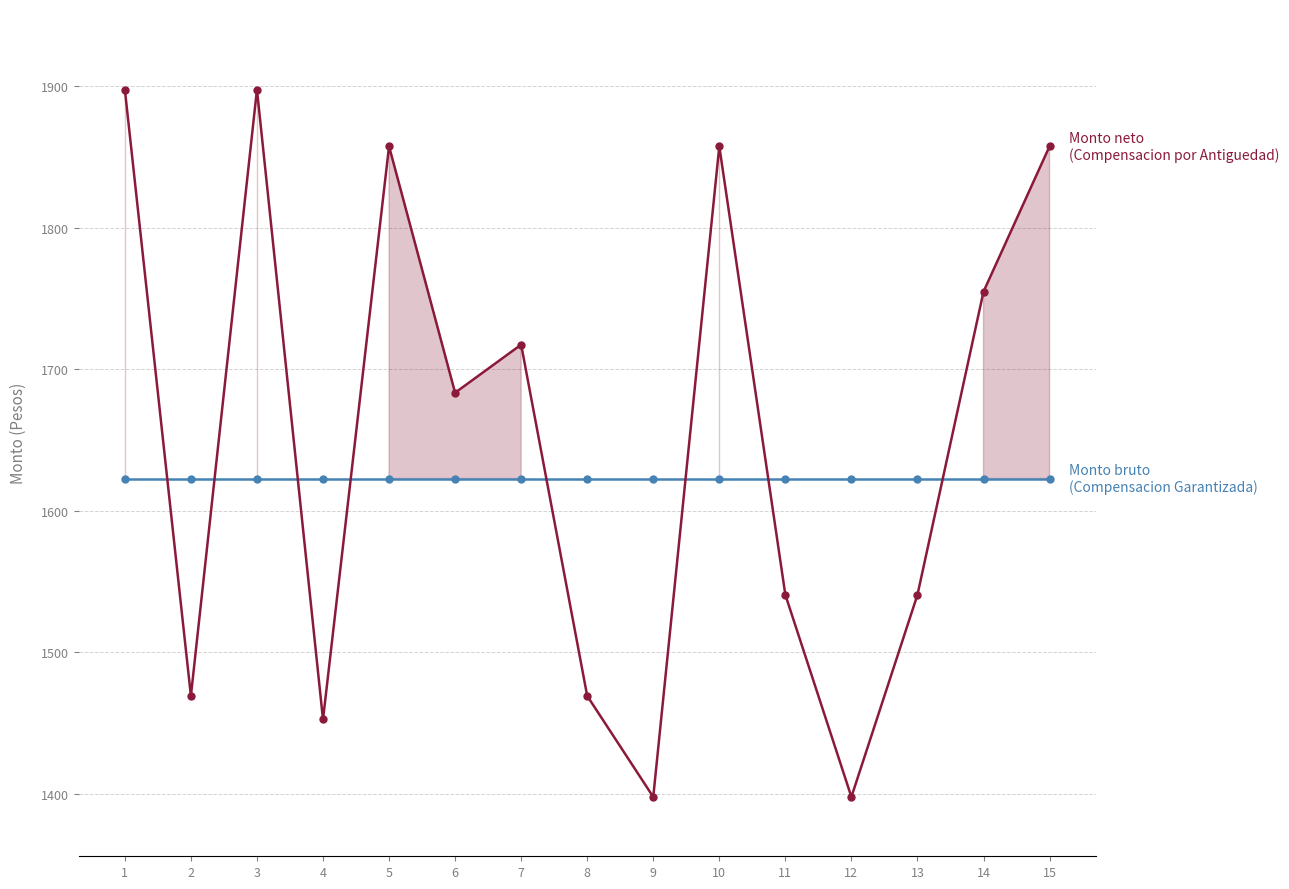

What is the maximum value shown in the chart?

1897.5